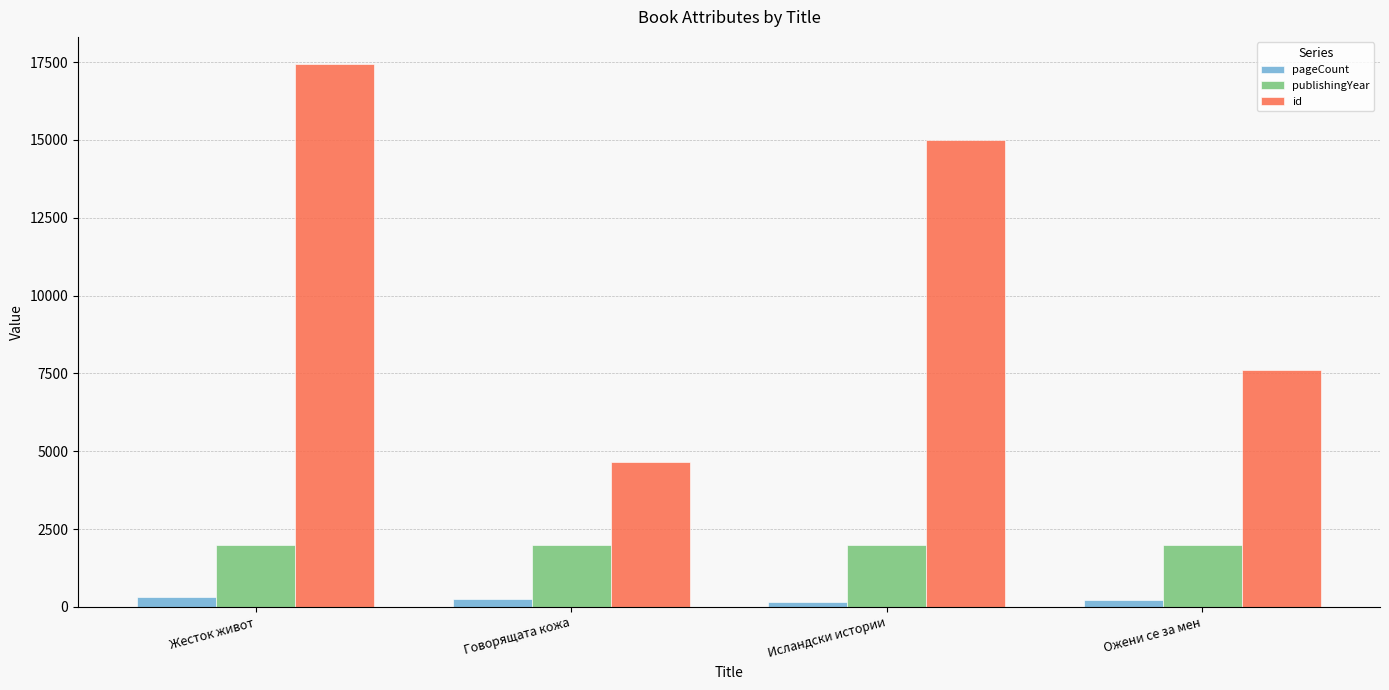

Count the pageCount values in the range 224 to 330.

3